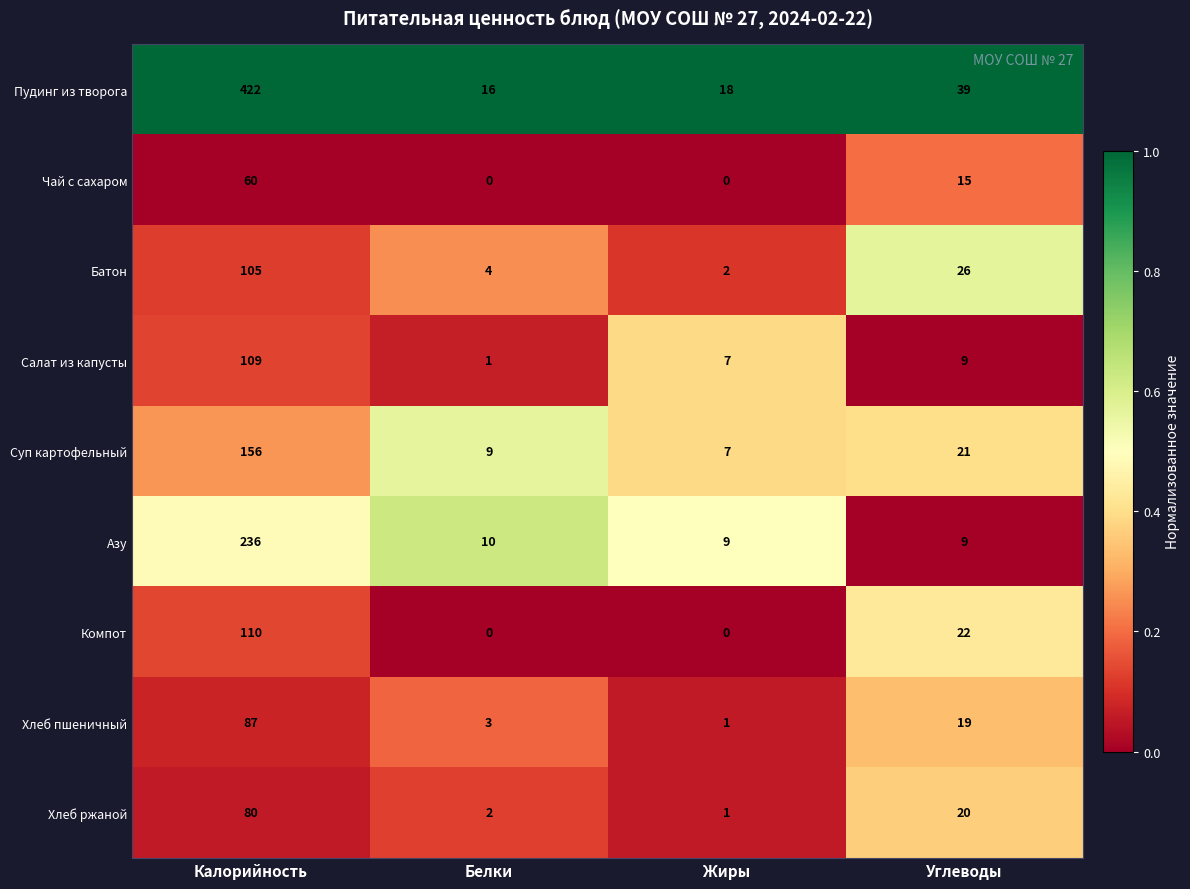

Which series has the largest total across all categories?

Пудинг из творога